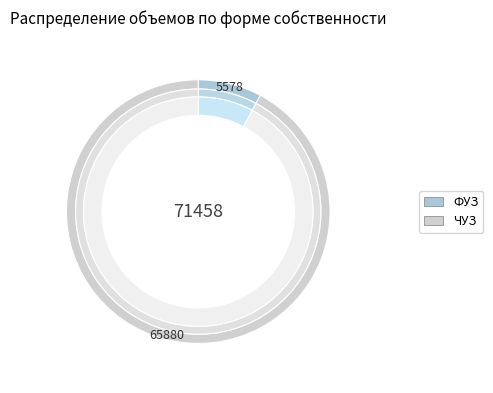

To the nearest percent, what is the combined percentage of ФУЗ and ЧУЗ?

100%